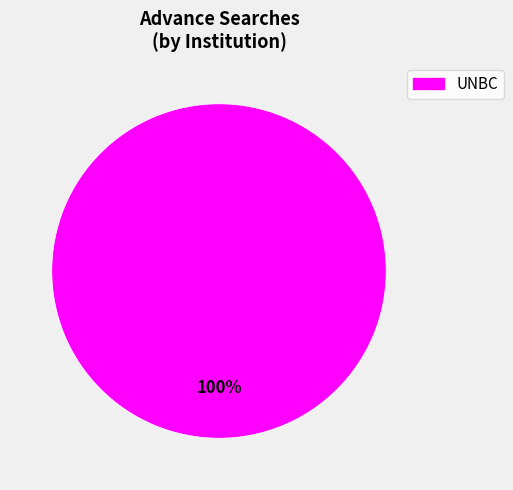

How many slices are in this pie chart?

1